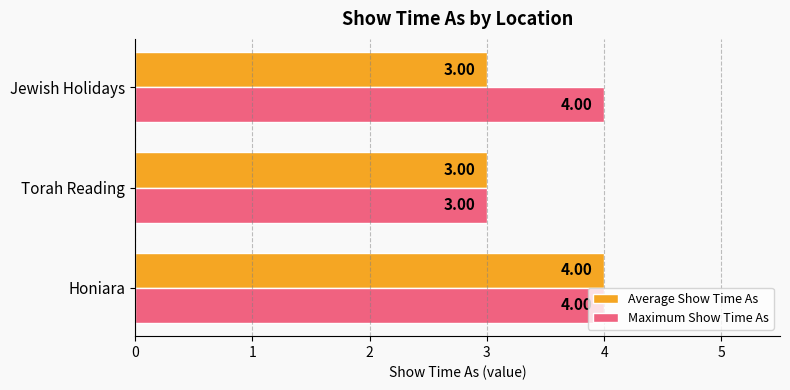

What is the total value across all series at Jewish Holidays?

7